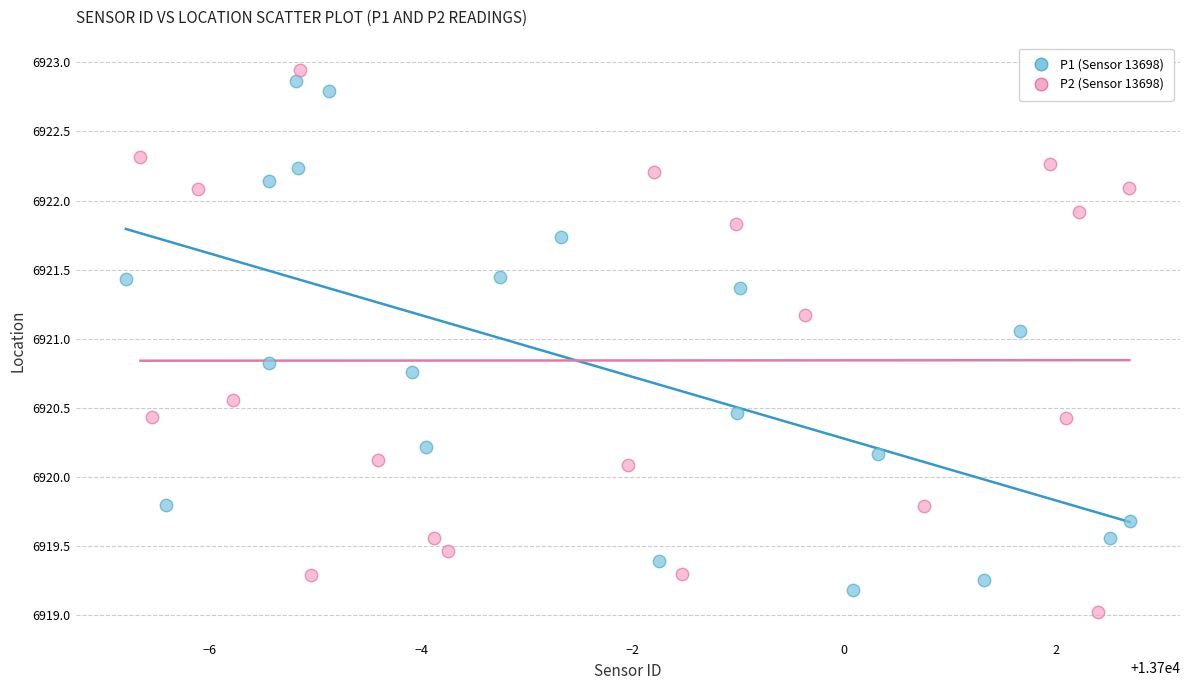

What are all the series names shown in the legend?

P1 (Sensor 13698), P2 (Sensor 13698)